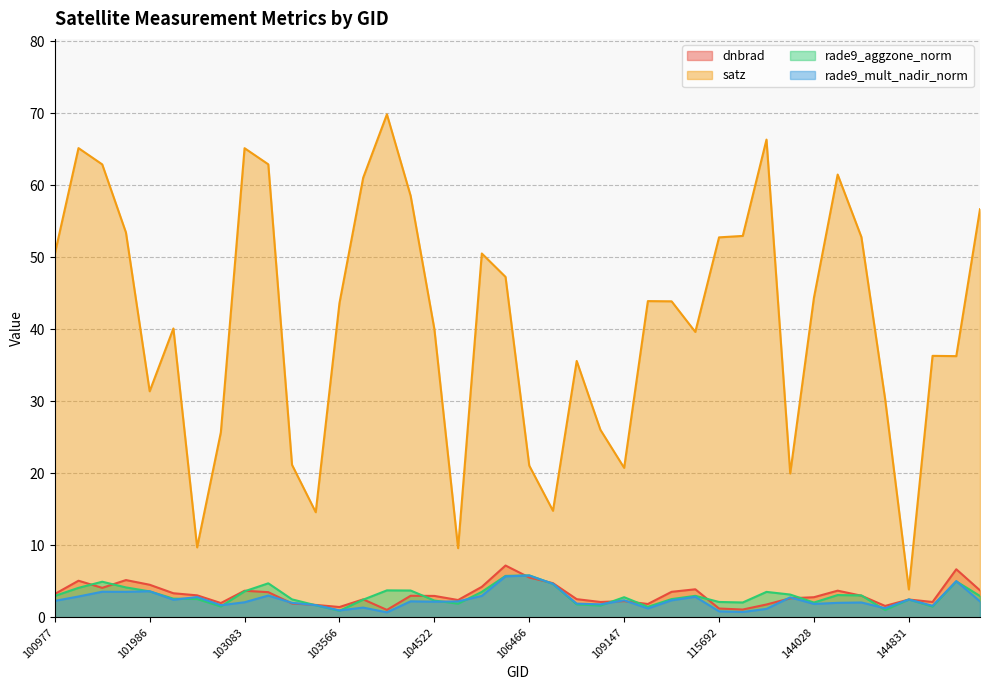

Between 105916 and 106642, which series saw the biggest shift?

satz